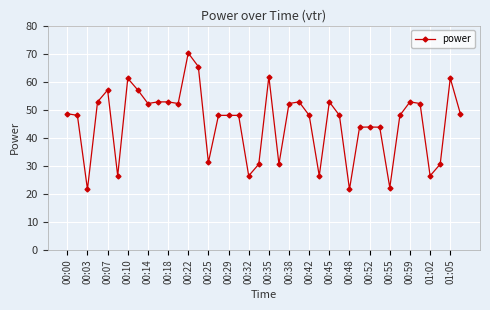

What is the maximum value shown in the chart?

70.2